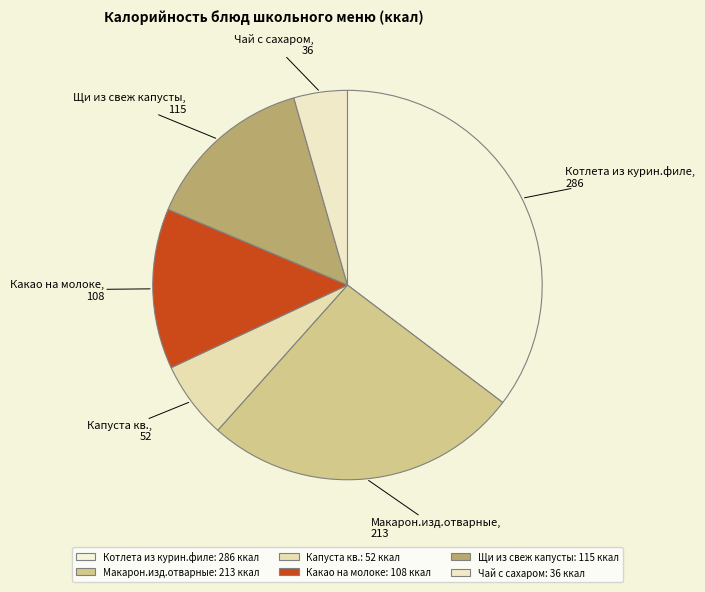

Does Капуста кв. represent more than half of the total?

No